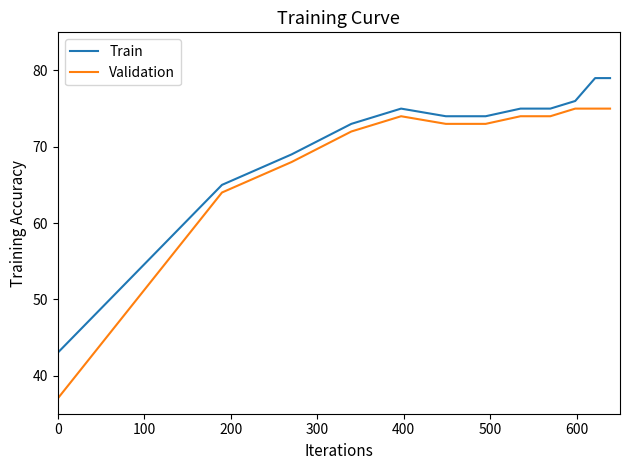

List the series in order of their peak value, highest first.

Train, Validation